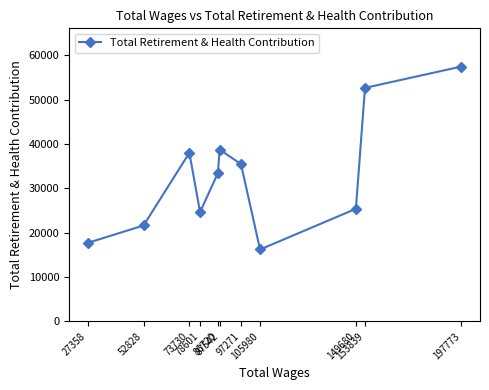

Is it true that the value at 78601 is 24647?

True